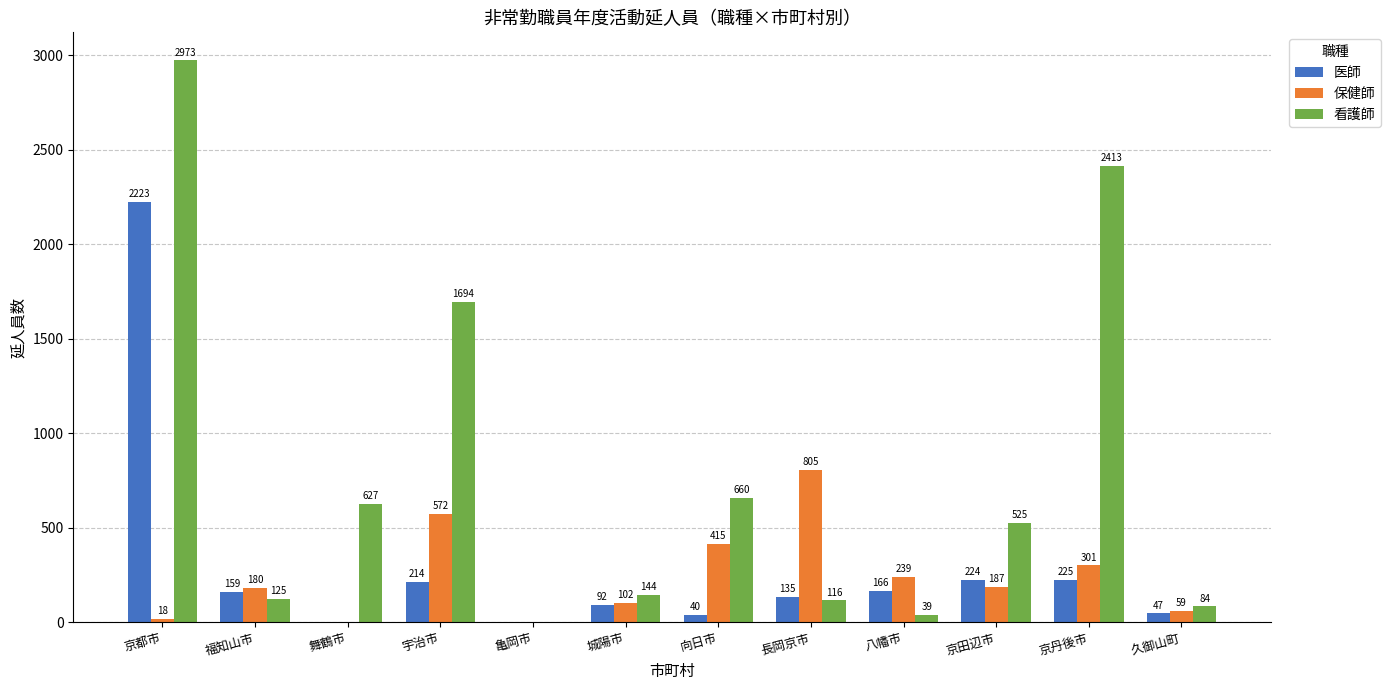

Are the bars horizontal?

No